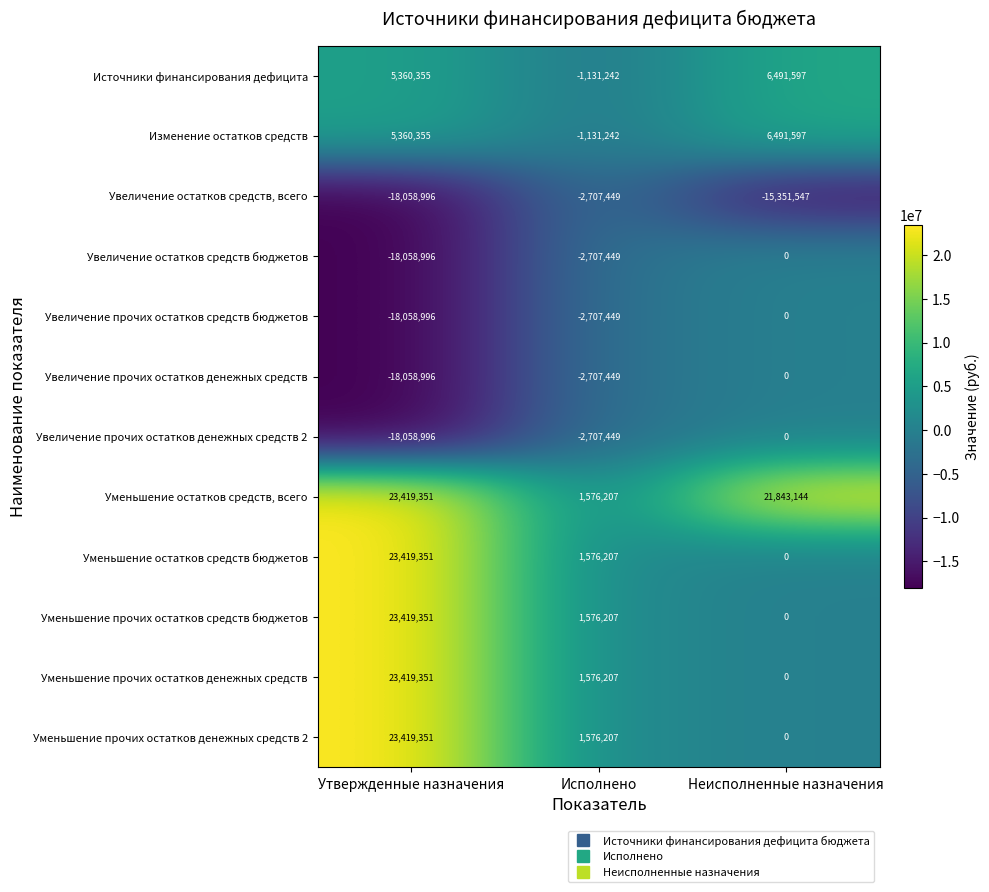

At which category is the sum across all series the highest?

Утвержденные назначения